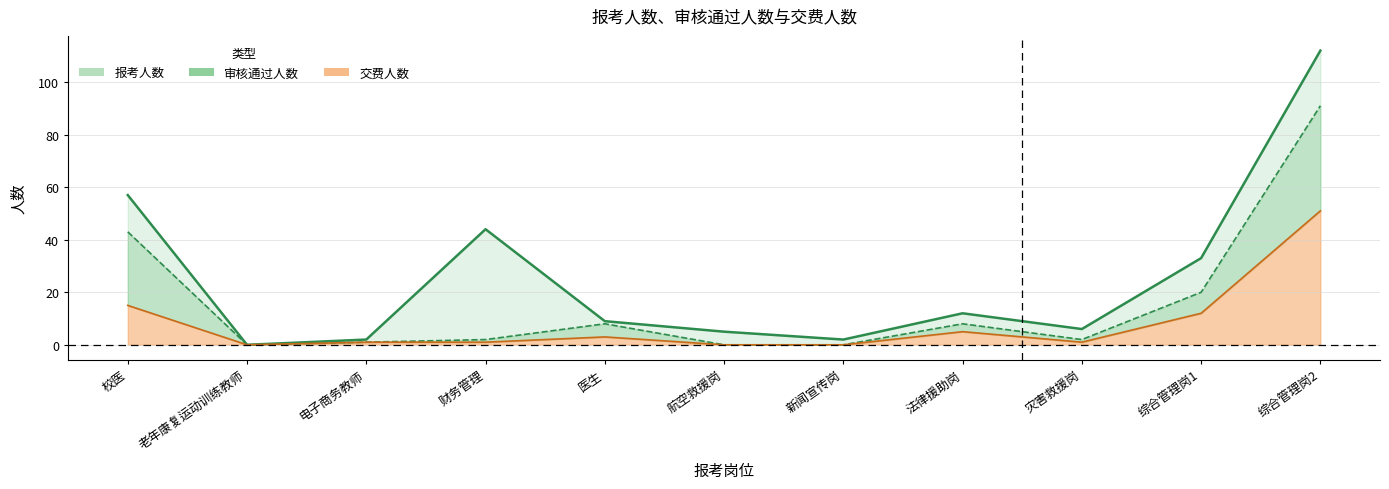

True or false: 审核通过人数 and 报考人数 intersect in this chart.

False